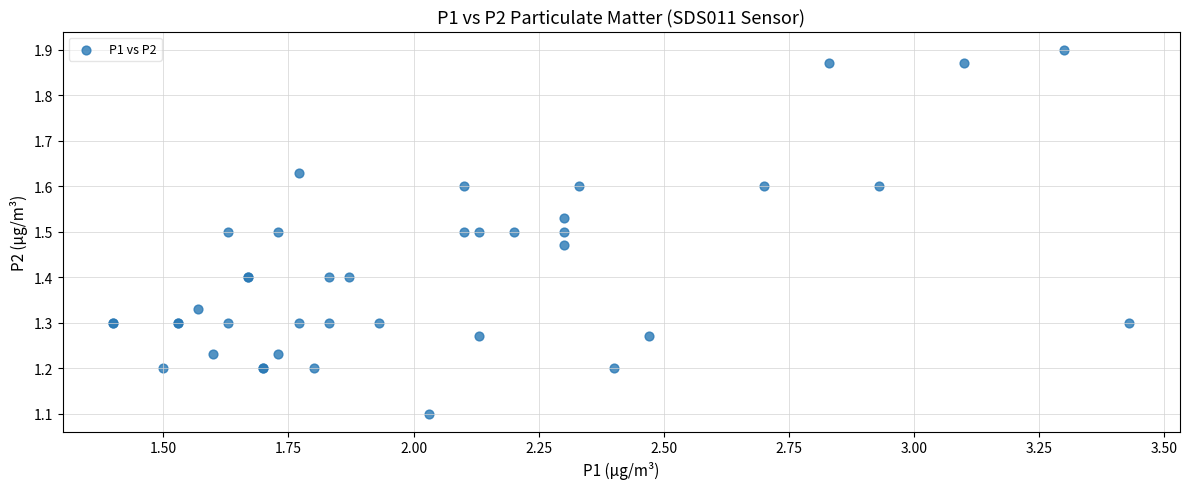

What Y value in the scatter plot is closest to 1?

1.1